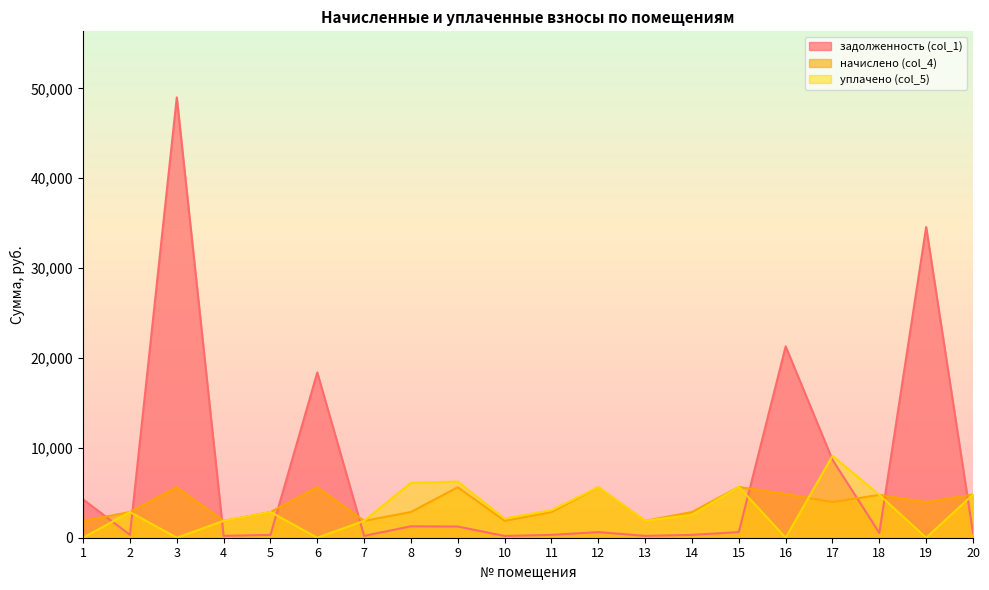

The value of начислено (col_4) at 3 is 5621.9. True or false?

True